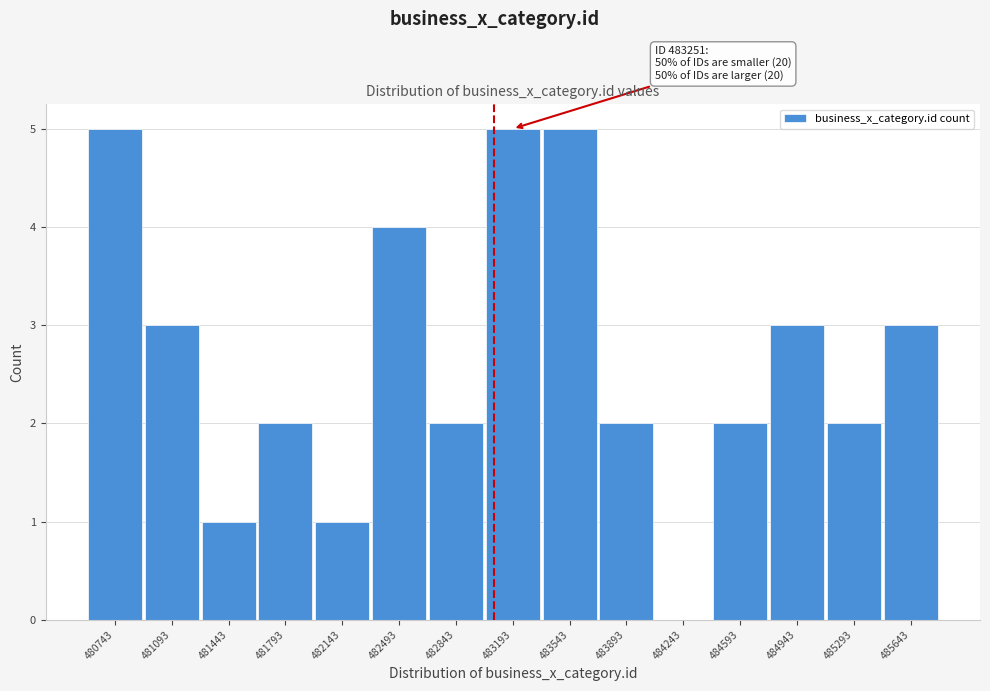

Reading left to right, extract all data points from this chart.

480743=5	481093=3	481443=1	481793=2	482143=1	482493=4	482843=2	483193=5	483543=5	483893=2	484243=0	484593=2	484943=3	485293=2	485643=3